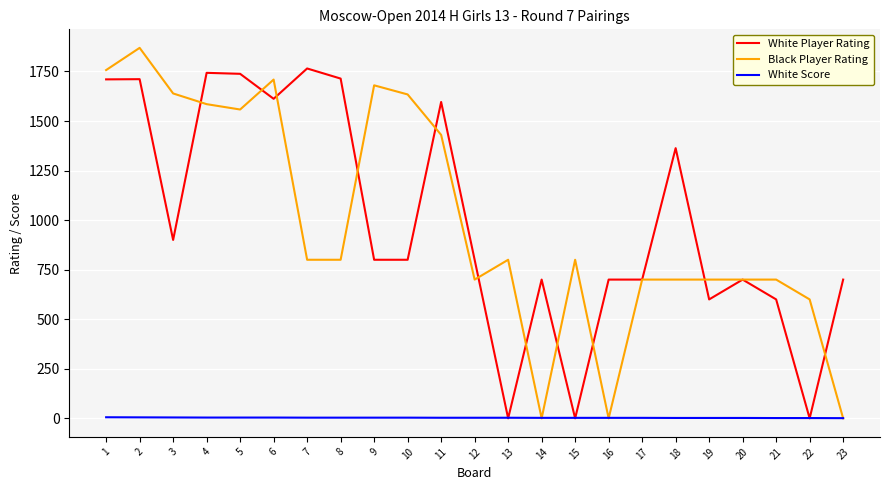

Rank the series at 2 from lowest to highest value.

White Score, White Player Rating, Black Player Rating